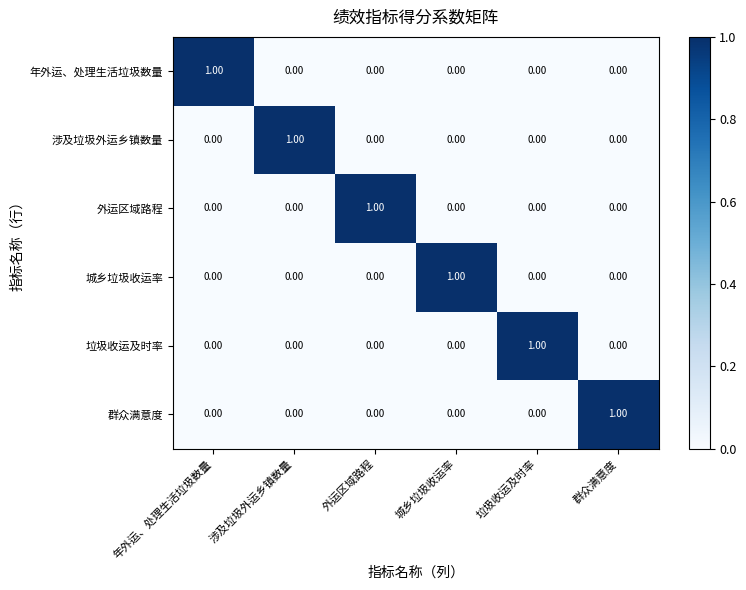

At how many categories does at least one series exceed 0?

6